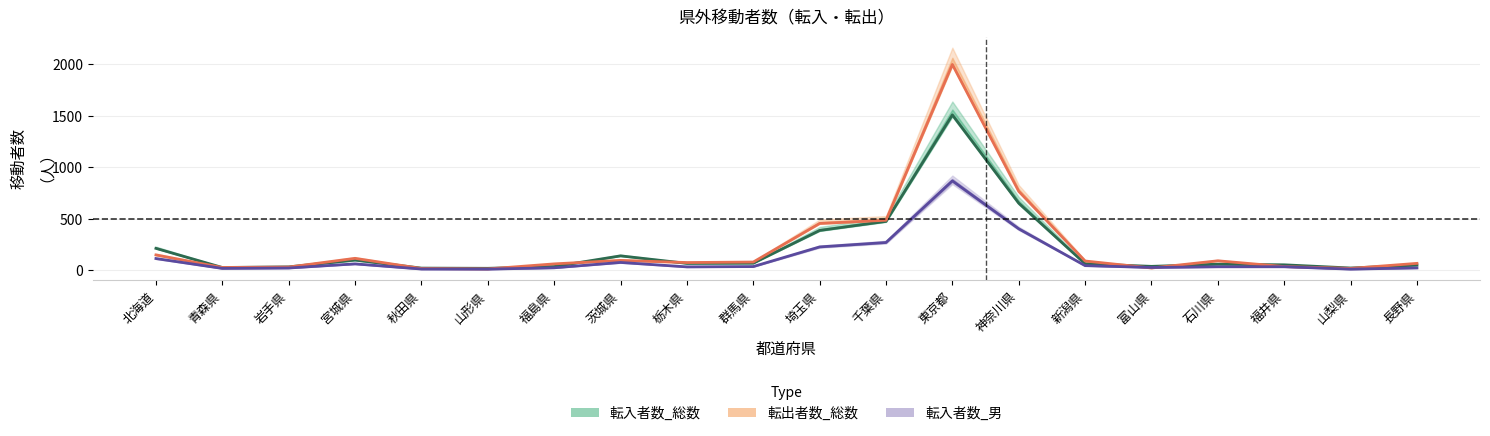

True or false: 転出者数_総数 and 転入者数_総数 intersect in this chart.

True